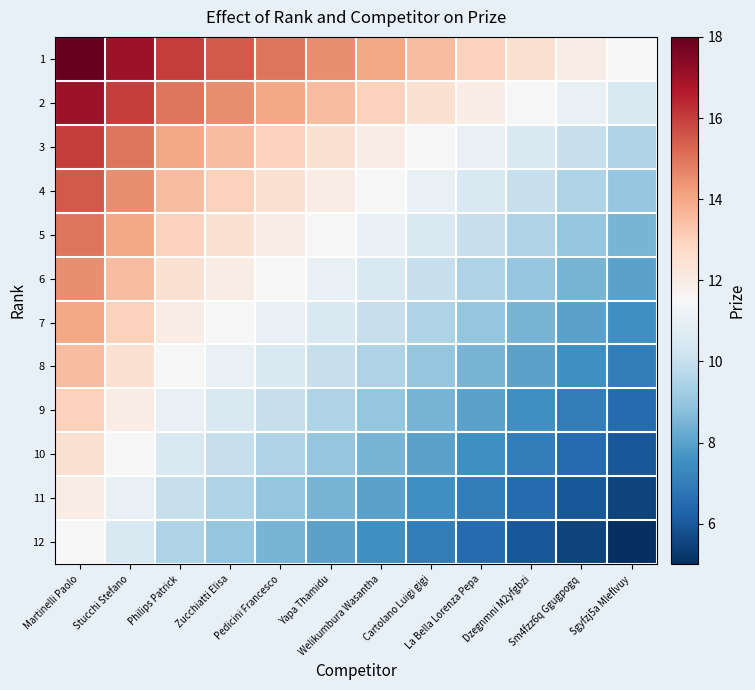

At which category is the sum across all series the highest?

Martinelli Paolo